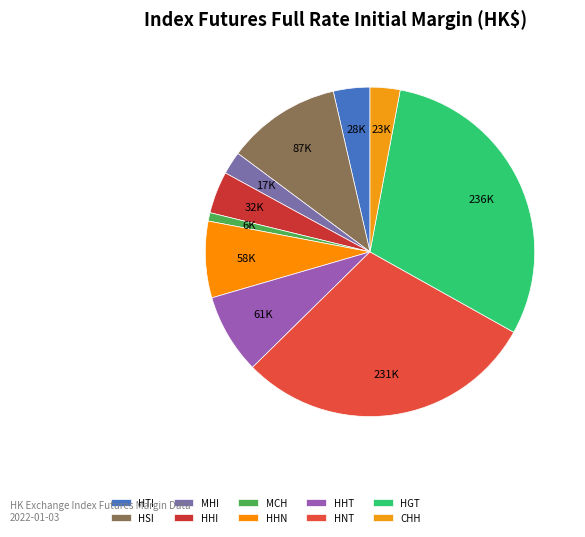

Approximately how many times larger is the value at HHN compared to HHI?

1.8